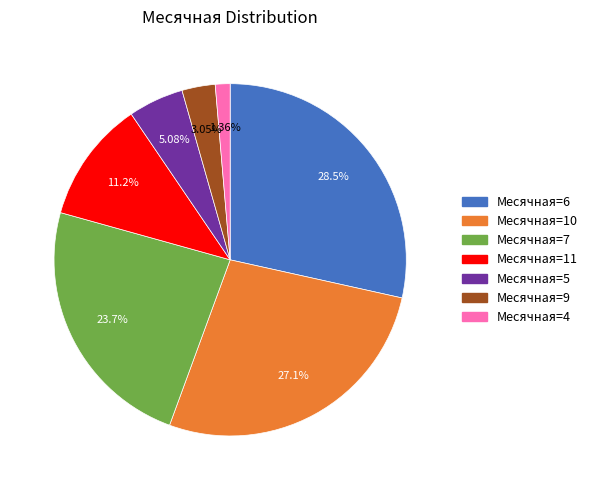

Does any single category account for the majority?

No